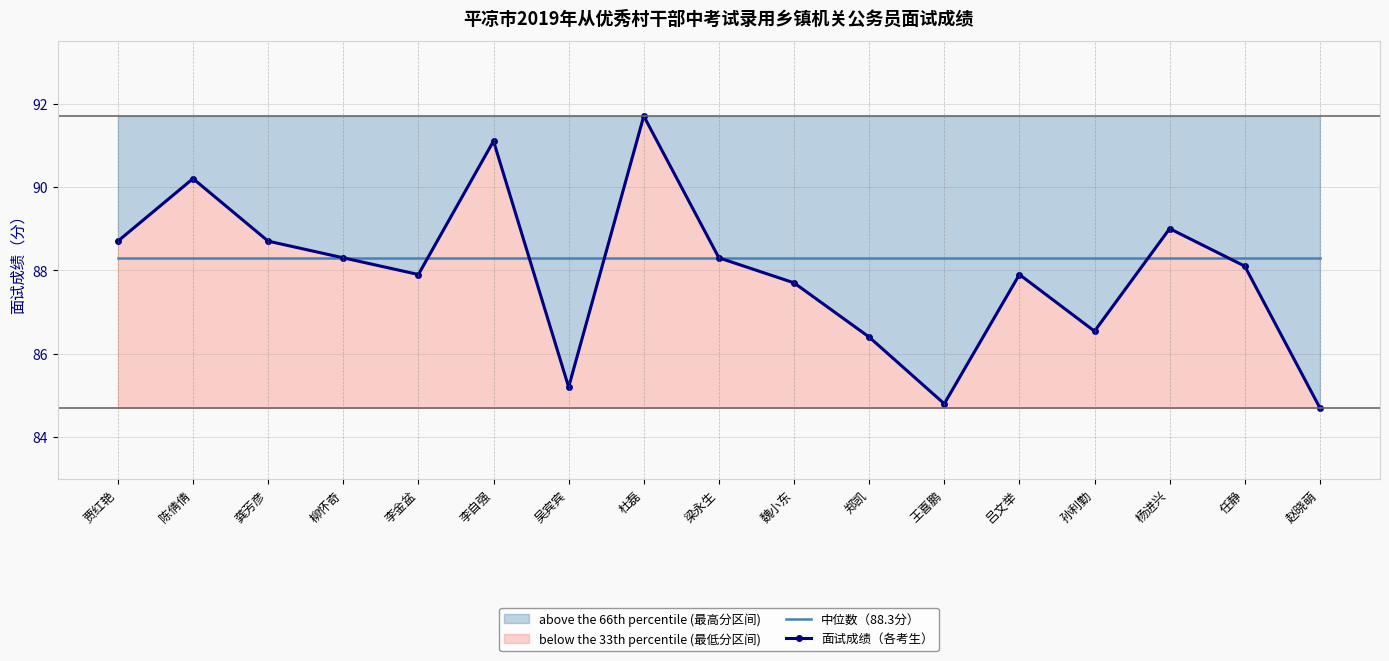

Reading left to right, transcribe all the data shown in this chart.

中位数（88.3分）: 贾红艳=88.3	陈倩倩=88.3	龚芳彦=88.3	柳怀奇=88.3	李金盆=88.3	李自强=88.3	吴宾宾=88.3	杜磊=88.3	梁永生=88.3	魏小东=88.3	郑凯=88.3	王喜鹏=88.3	吕文举=88.3	孙利勤=88.3	杨进兴=88.3	任静=88.3	赵晓萌=88.3
面试成绩（各考生）: 贾红艳=88.7	陈倩倩=90.2	龚芳彦=88.7	柳怀奇=88.3	李金盆=87.9	李自强=91.1	吴宾宾=85.2	杜磊=91.7	梁永生=88.3	魏小东=87.7	郑凯=86.4	王喜鹏=84.8	吕文举=87.9	孙利勤=86.5	杨进兴=89.0	任静=88.1	赵晓萌=84.7